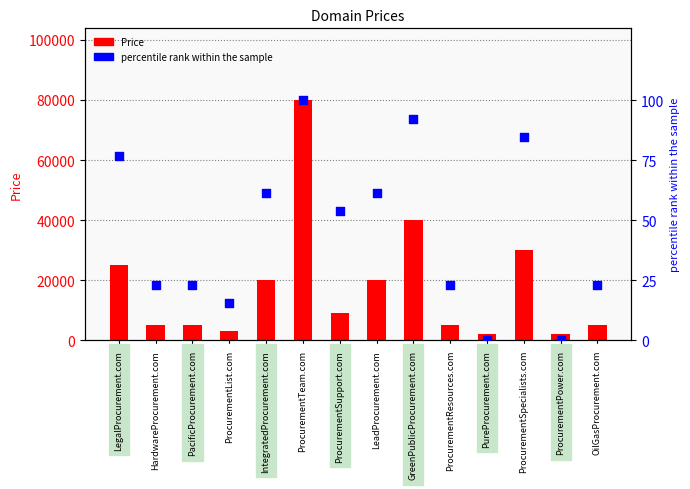

Which series reaches the minimum Y coordinate?

percentile rank within the sample